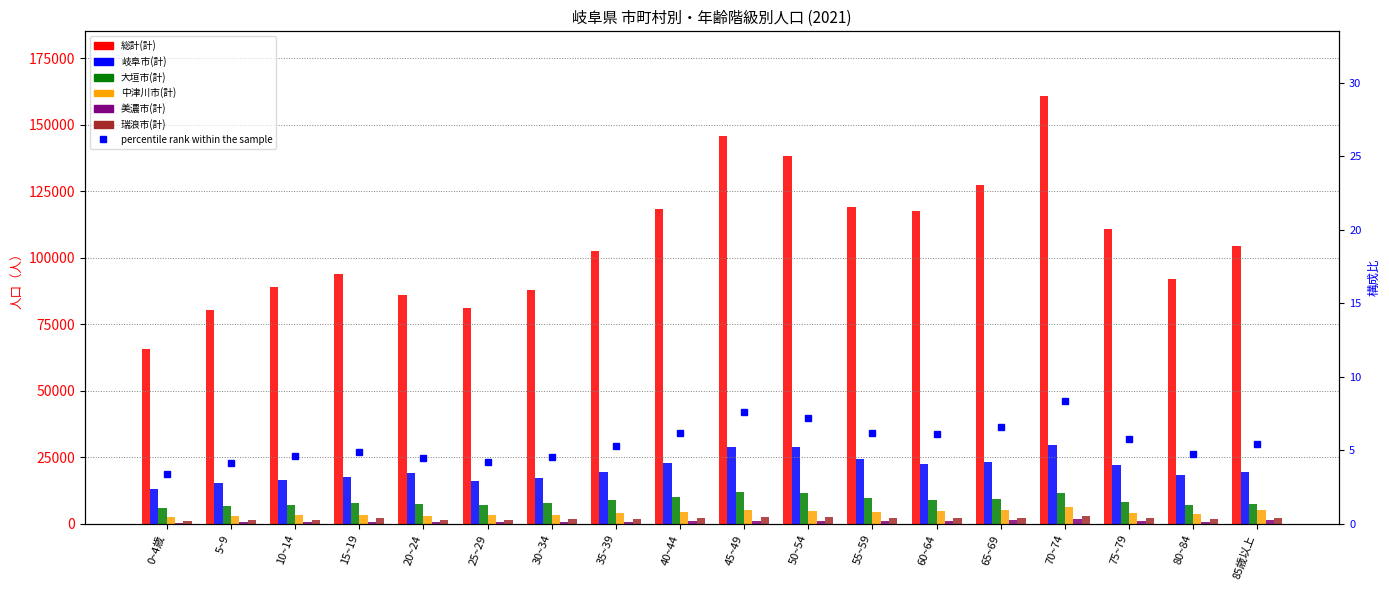

List the series in order of their peak value, highest first.

総計(計), 岐阜市(計), 大垣市(計), 中津川市(計), 瑞浪市(計), 美濃市(計)